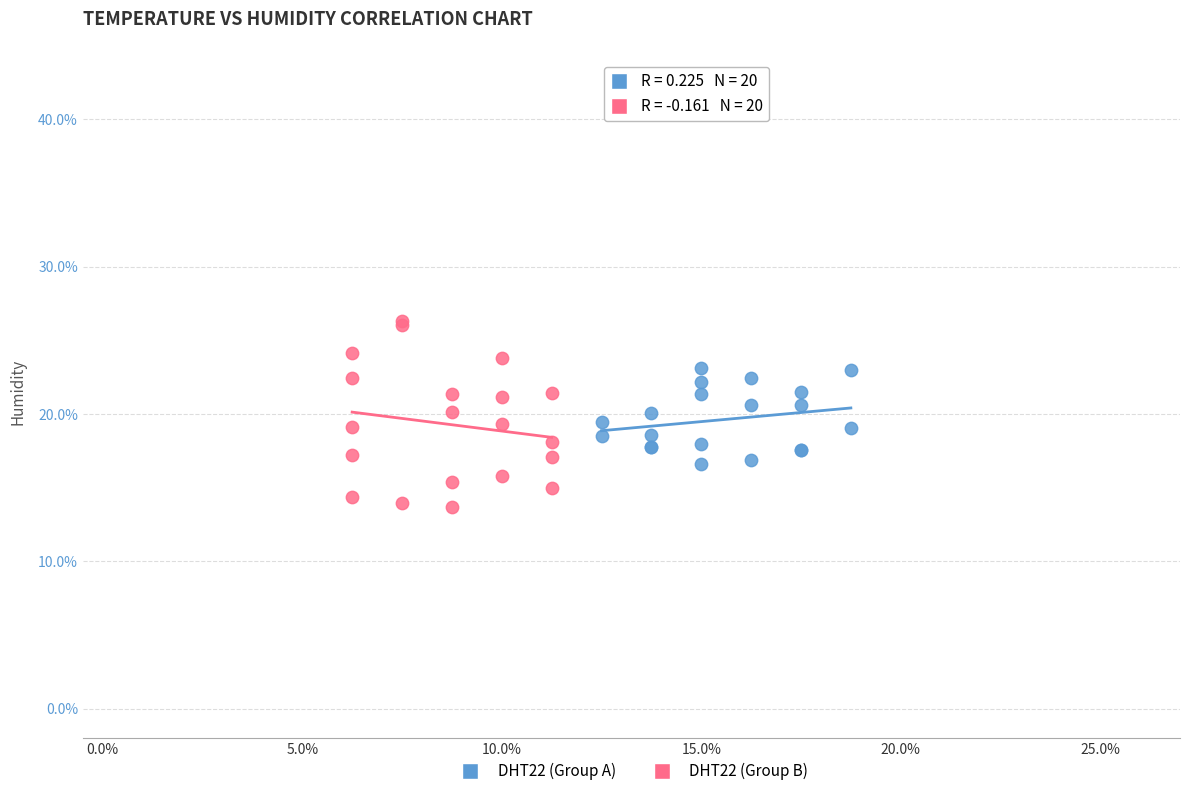

Which series reaches the minimum Y coordinate?

DHT22 (Group B)